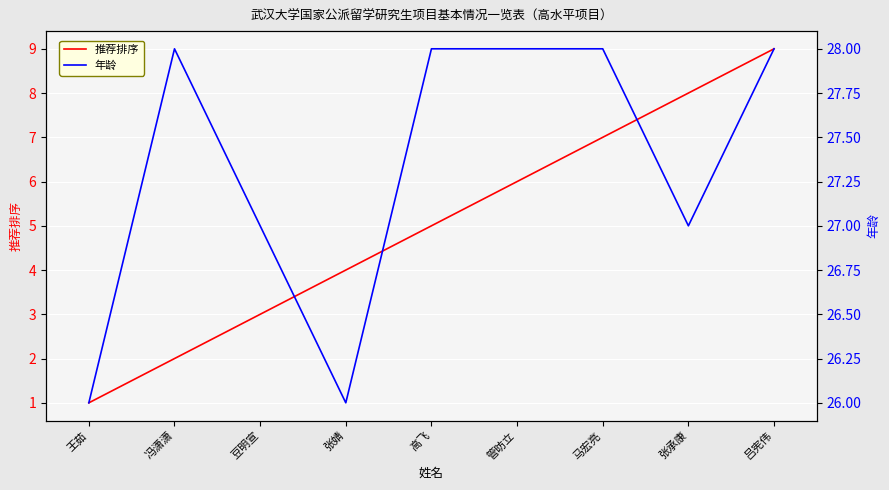

What is the label of the 9th point from the right?

王茹